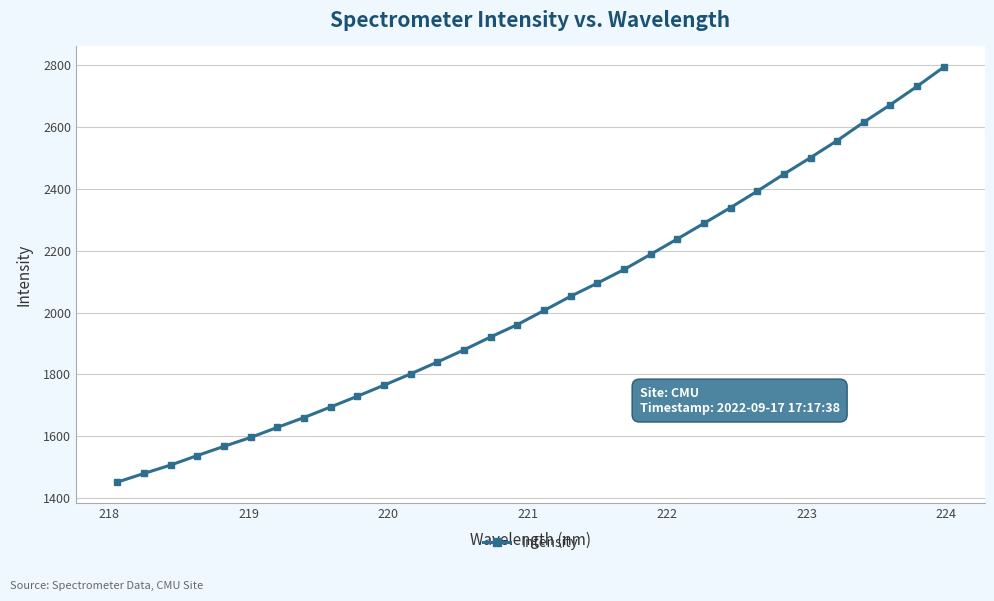

What is the maximum value shown in the chart?

2794.4